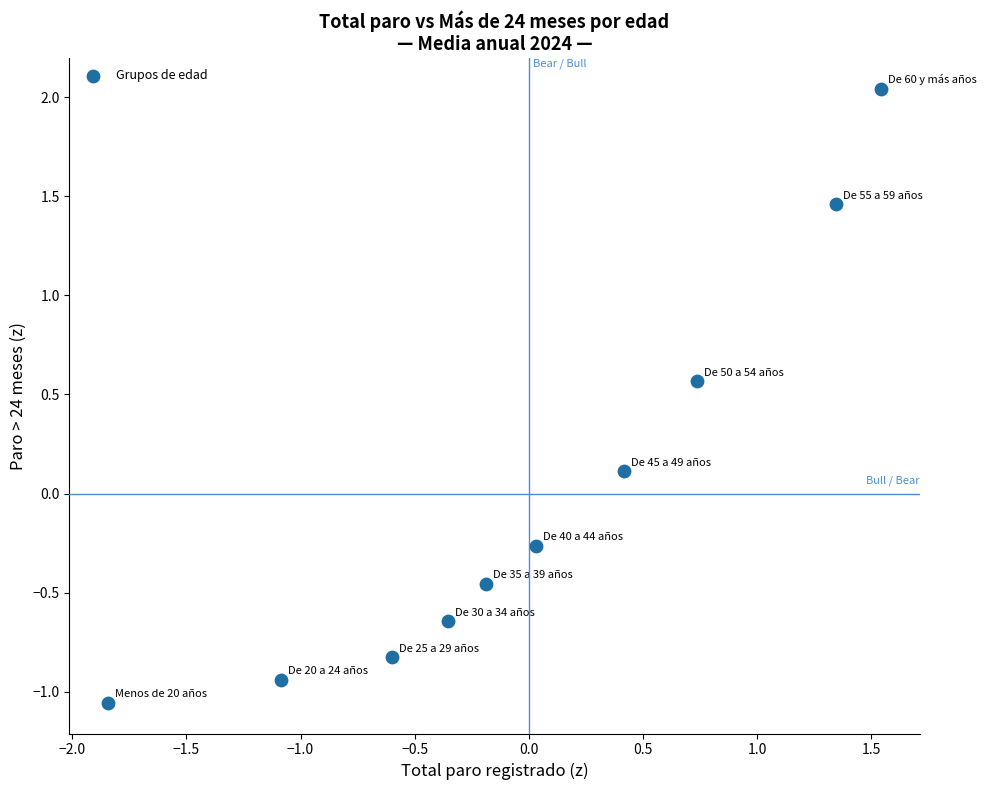

What is the range of X values (max minus min)?

3.4